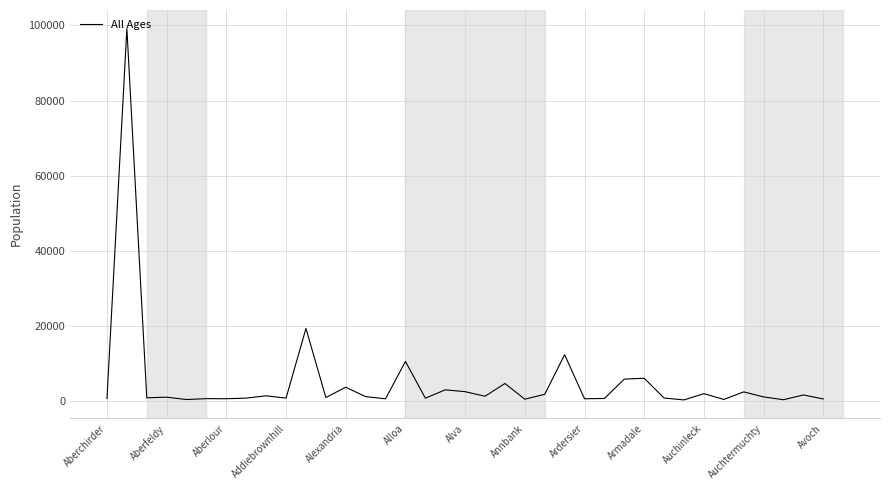

What is the greatest value displayed?

99159